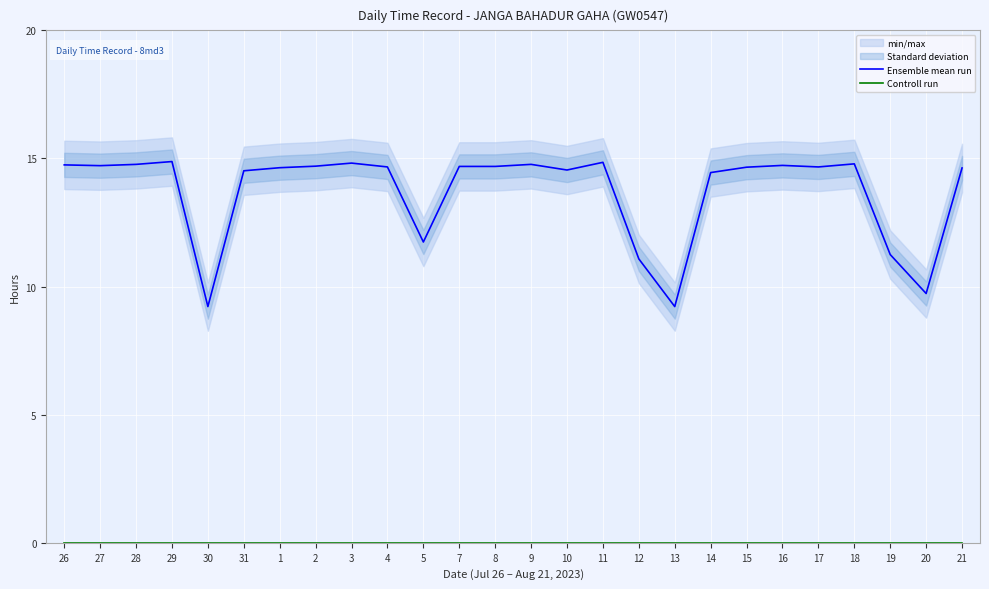

Which series has the widest spread of values?

Ensemble mean run